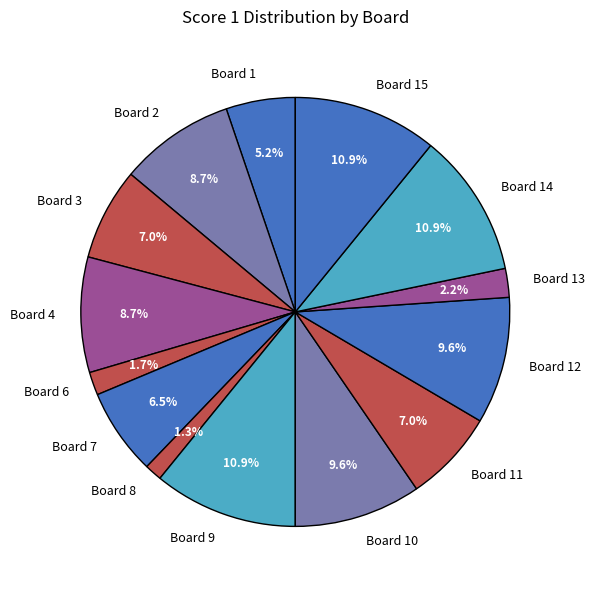

To the nearest percent, what percentage of the pie is Board 14?

11%